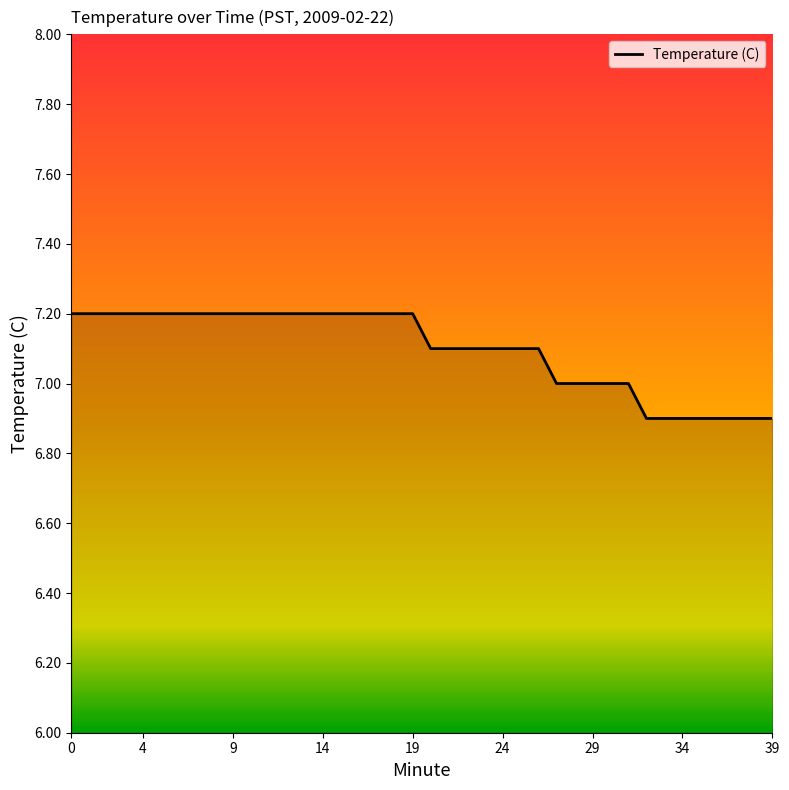

What is the smallest value displayed?

6.9